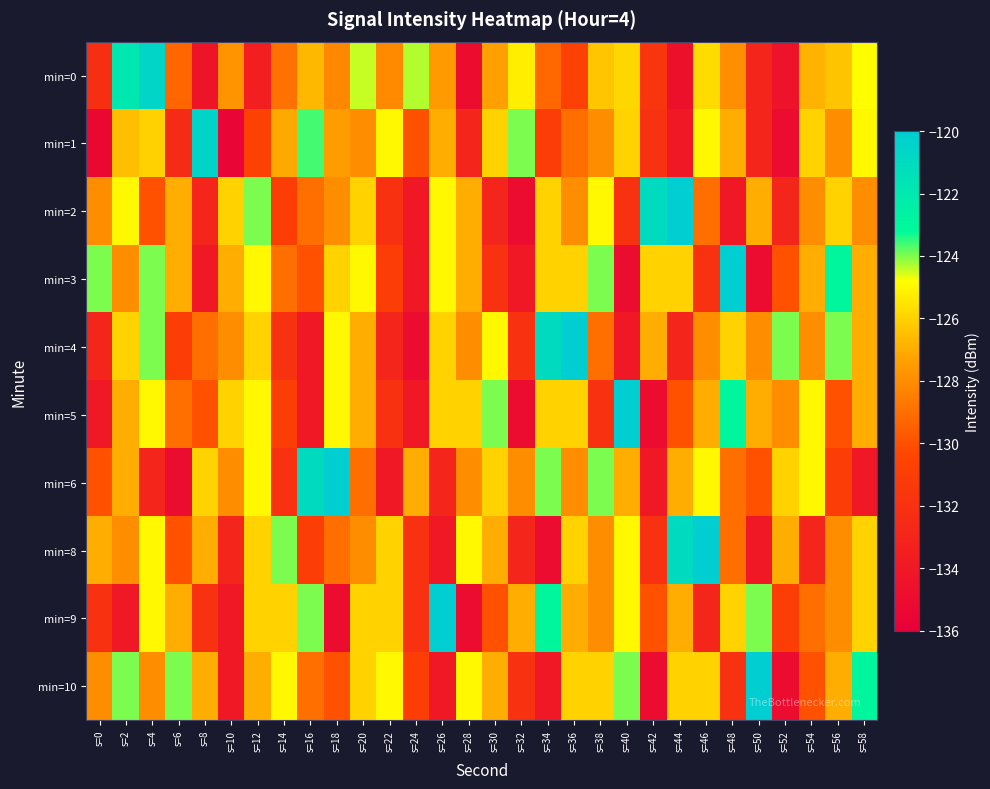

Which series has the largest total across all categories?

min=3